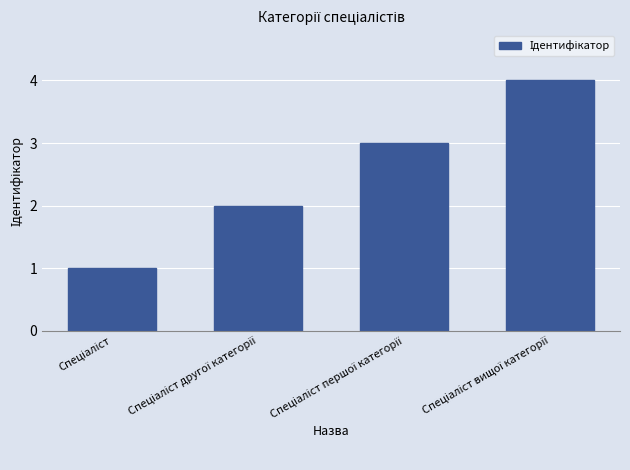

What is the greatest value displayed?

4